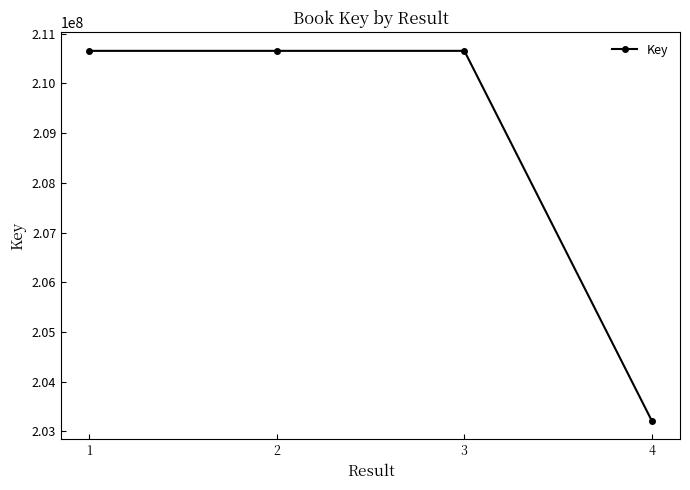

Does the chart have visible grid lines?

No